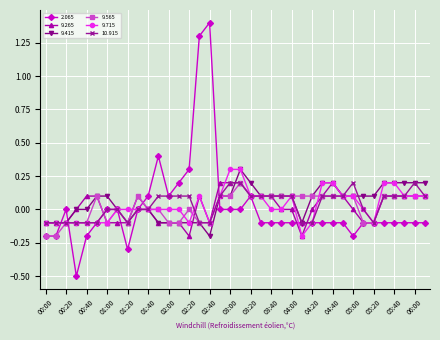

True or false: 9.715 has more than 0 interior local peaks.

True